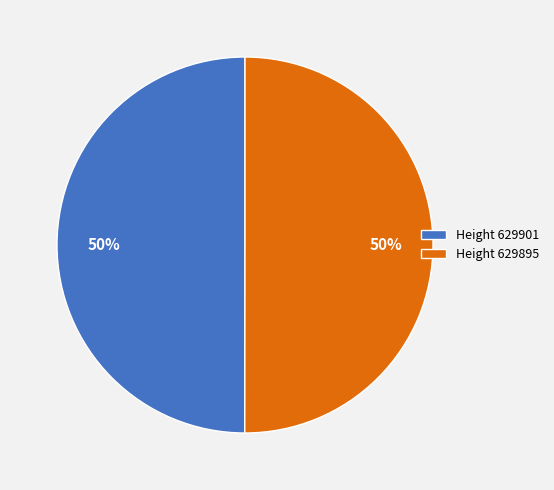

How many segments does this pie chart have?

2